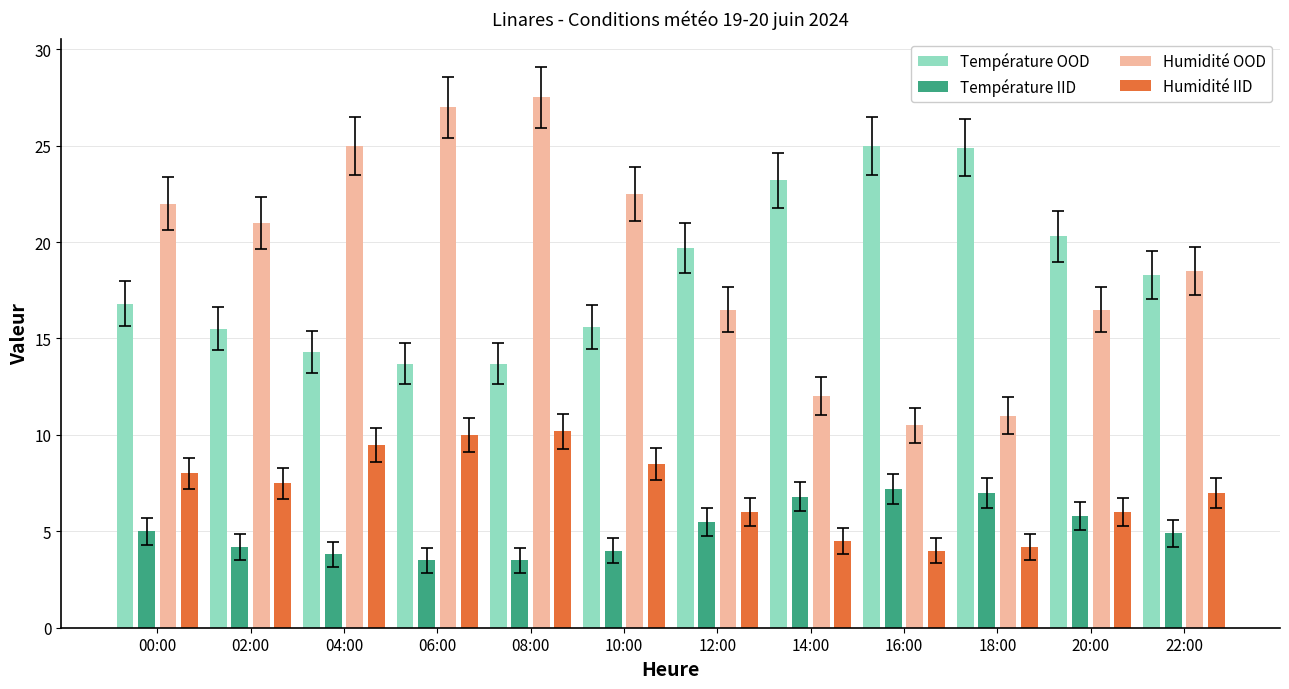

What is the sum of the Température IID values at 08:00 and 14:00?

10.3